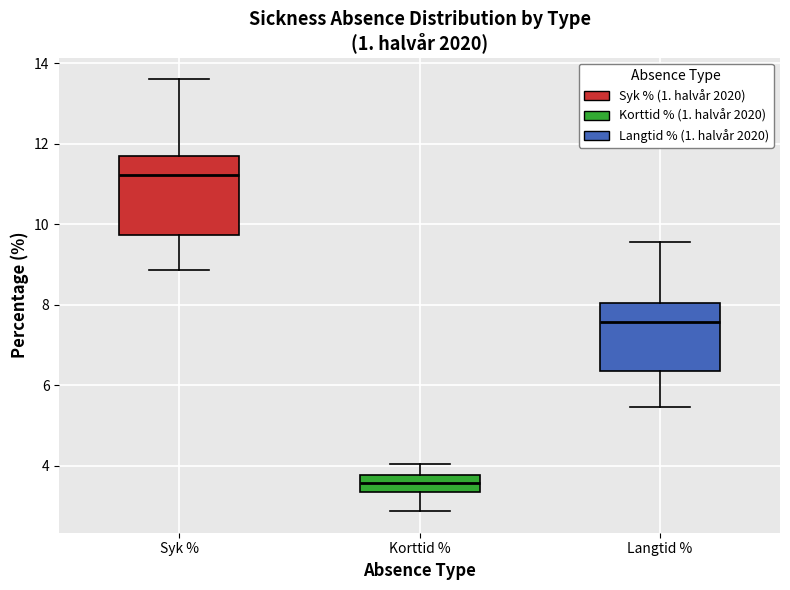

Reading left to right, transcribe this box plot: for each box, give where its median line is, the range the box spans, and where its two whiskers end, as read against the y-axis. The values are not printed on the chart, so give them approximately, as read against the axis.

Syk %: median 11.2, box 9.8 to 11.6, whiskers 8.8 to 13.6
Korttid %: median 3.6, box 3.4 to 3.8, whiskers 2.8 to 4.0
Langtid %: median 7.6, box 6.4 to 8.0, whiskers 5.4 to 9.6